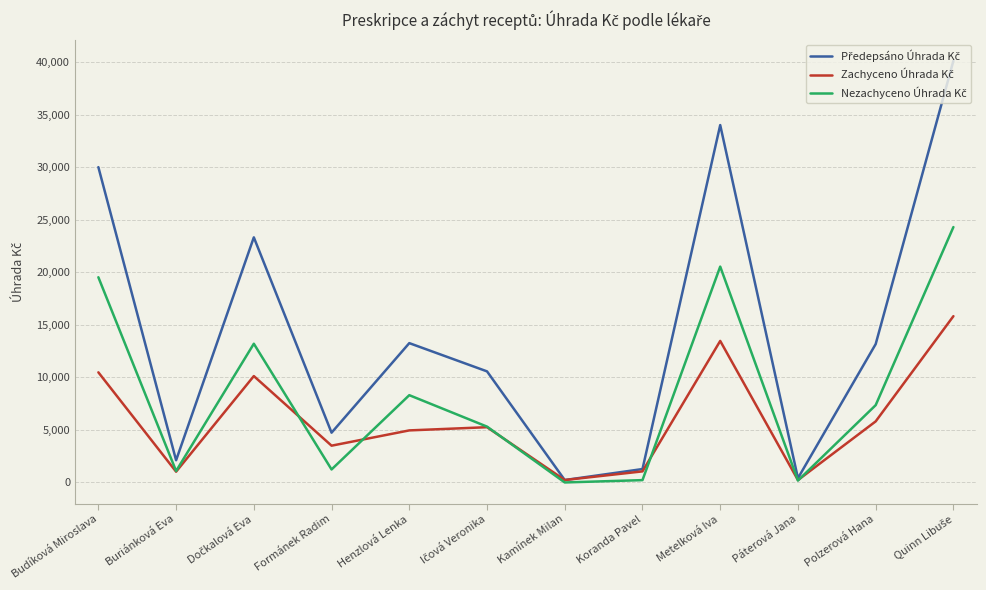

What is the maximum value shown in the chart?

40116.6